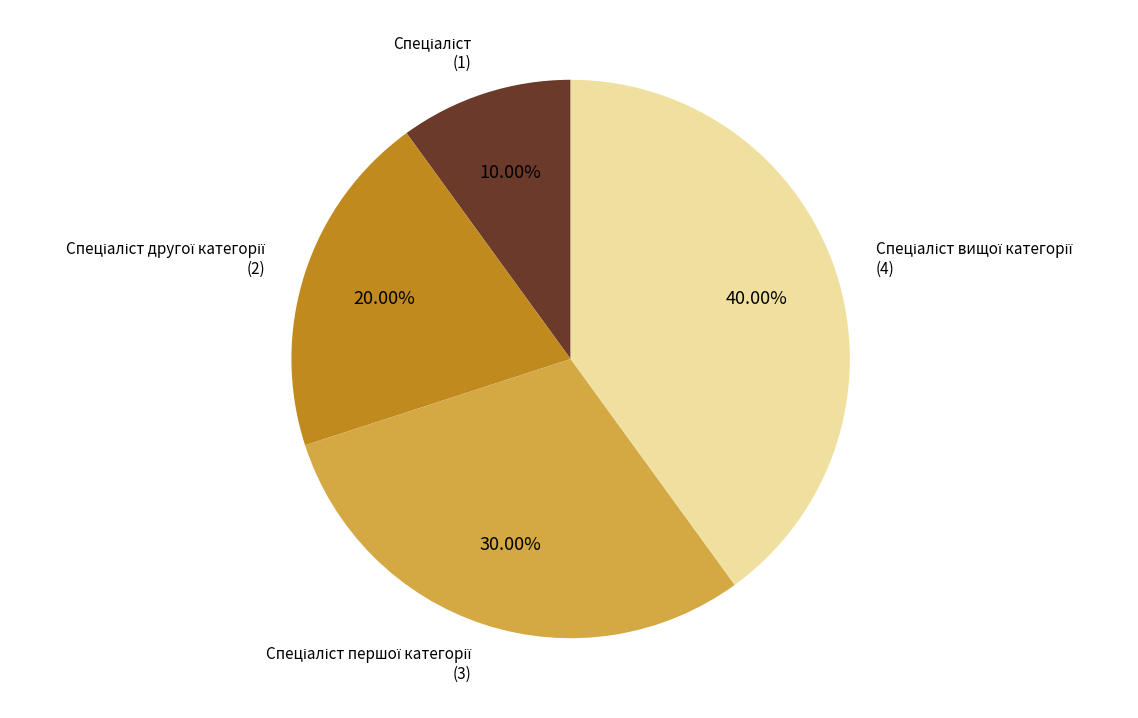

Is there any slice that represents more than half of the pie?

No